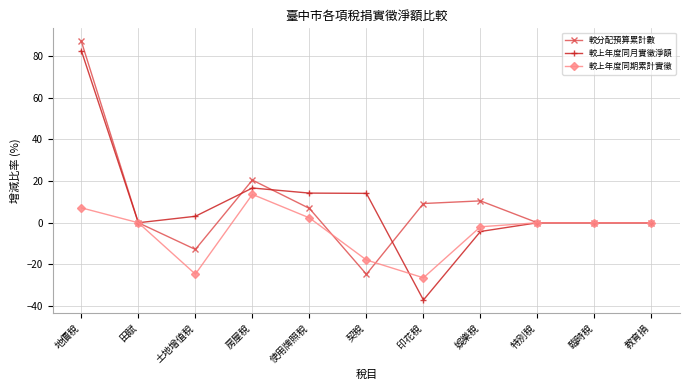

At which label does 較上年度同月實徵淨額 first exceed 0?

地價稅